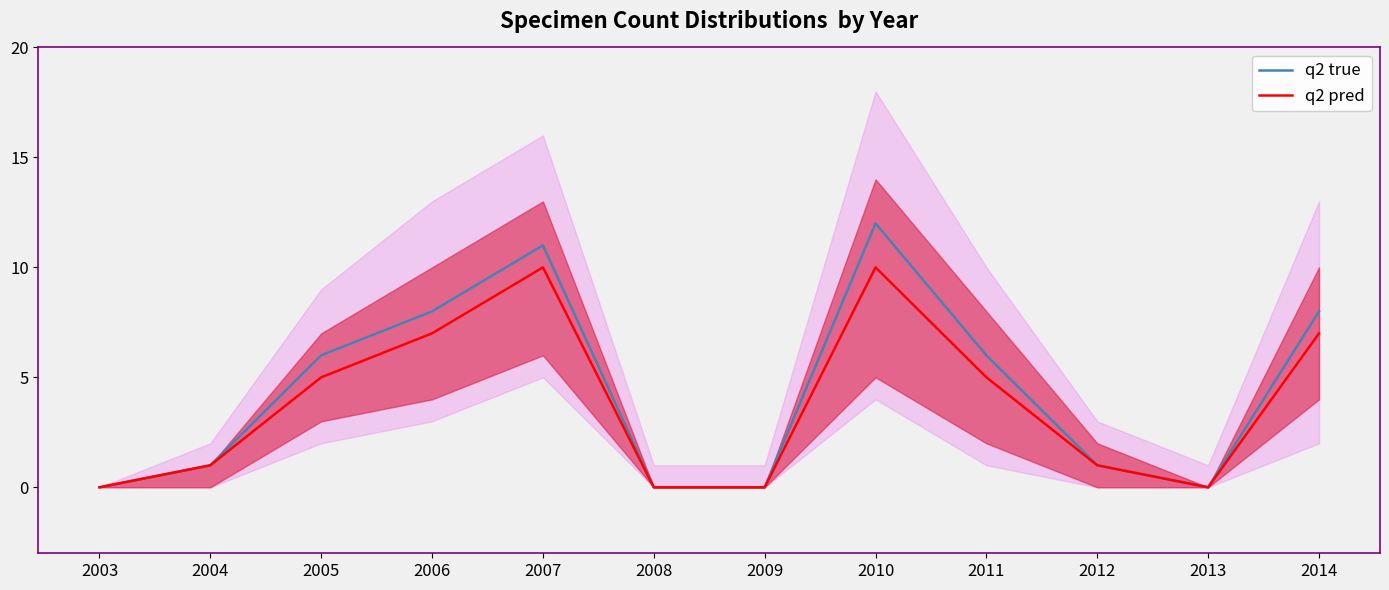

True or false: q2 true and q2 pred intersect in this chart.

False